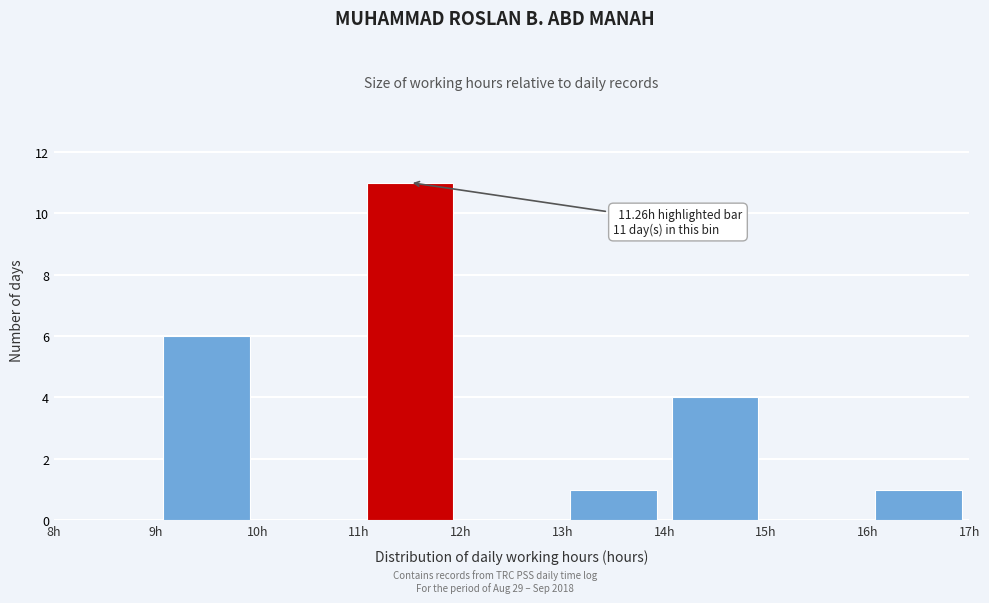

Which range on the x-axis has the tallest bar?

11 to 12